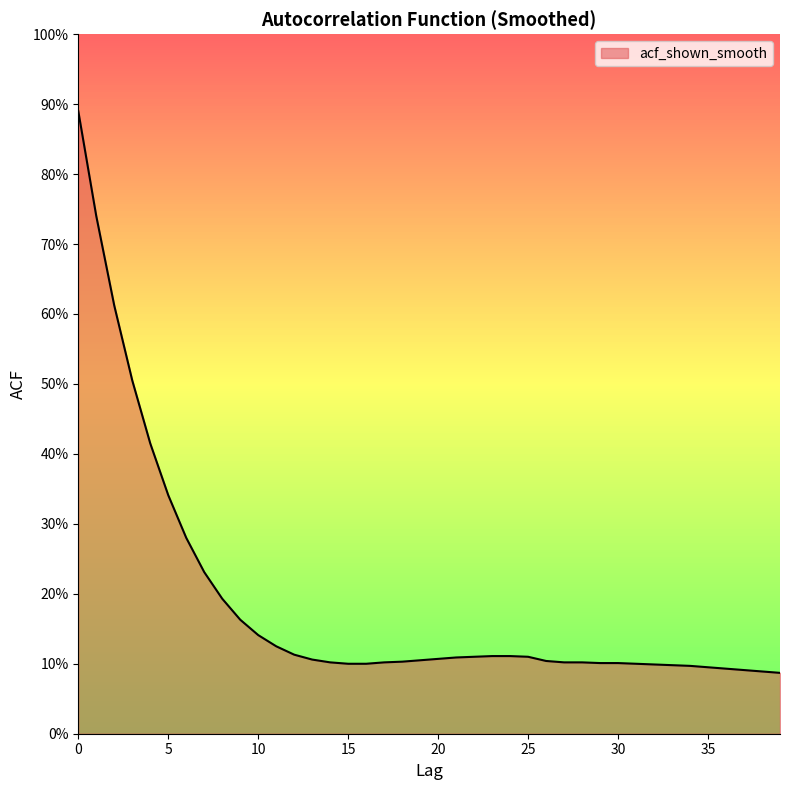

Does the chart have visible grid lines?

No